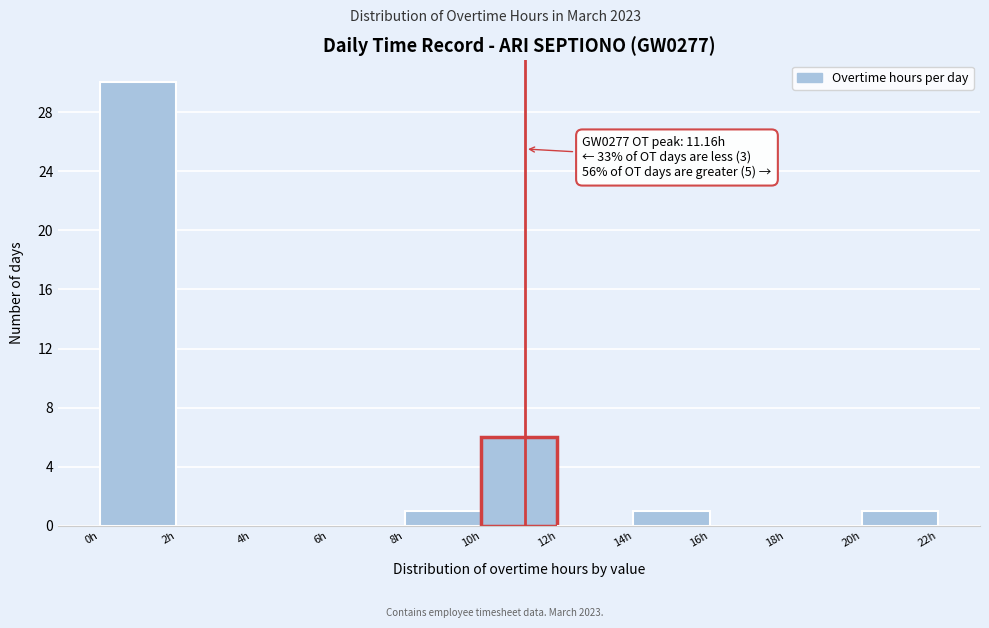

Which range on the x-axis has the tallest bar?

0 to 2